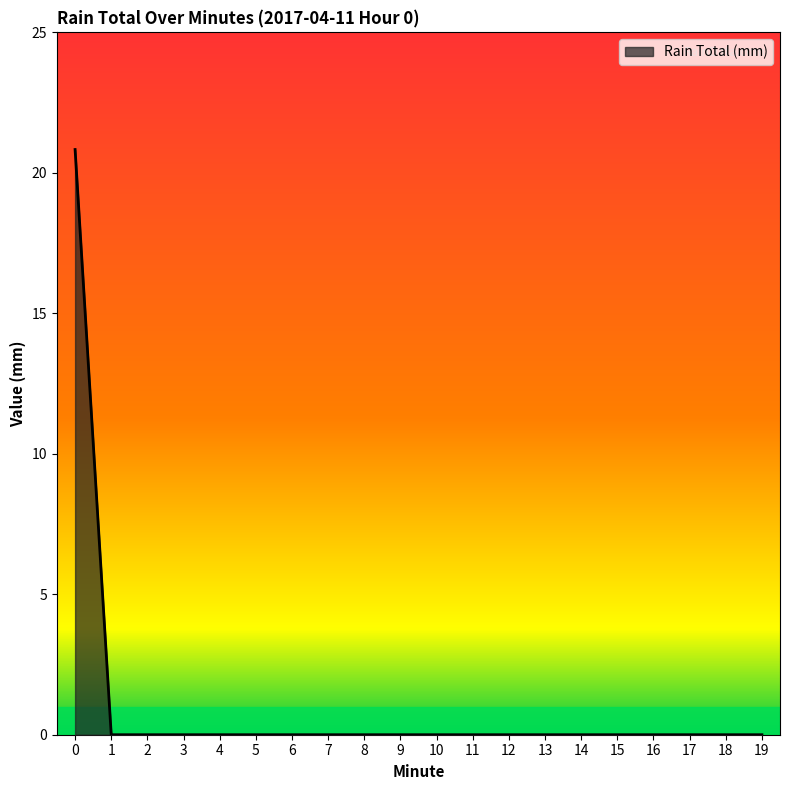

Is it true that the value at 19 is 14.6?

False